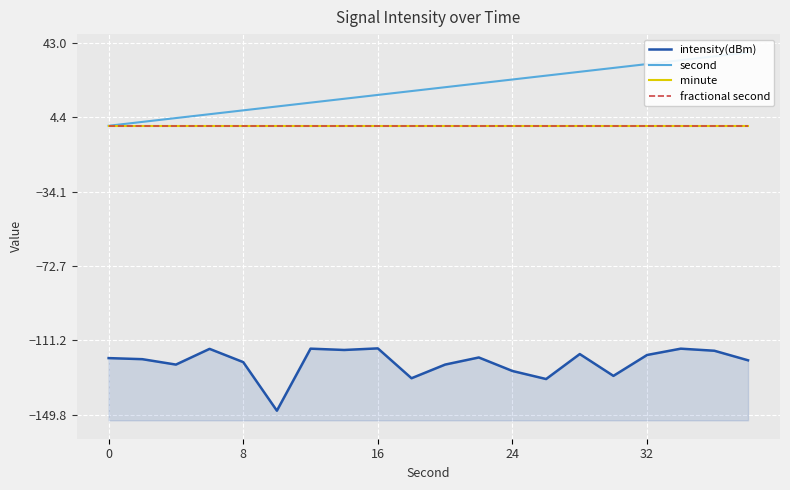

Which series has the largest range (max minus min)?

second